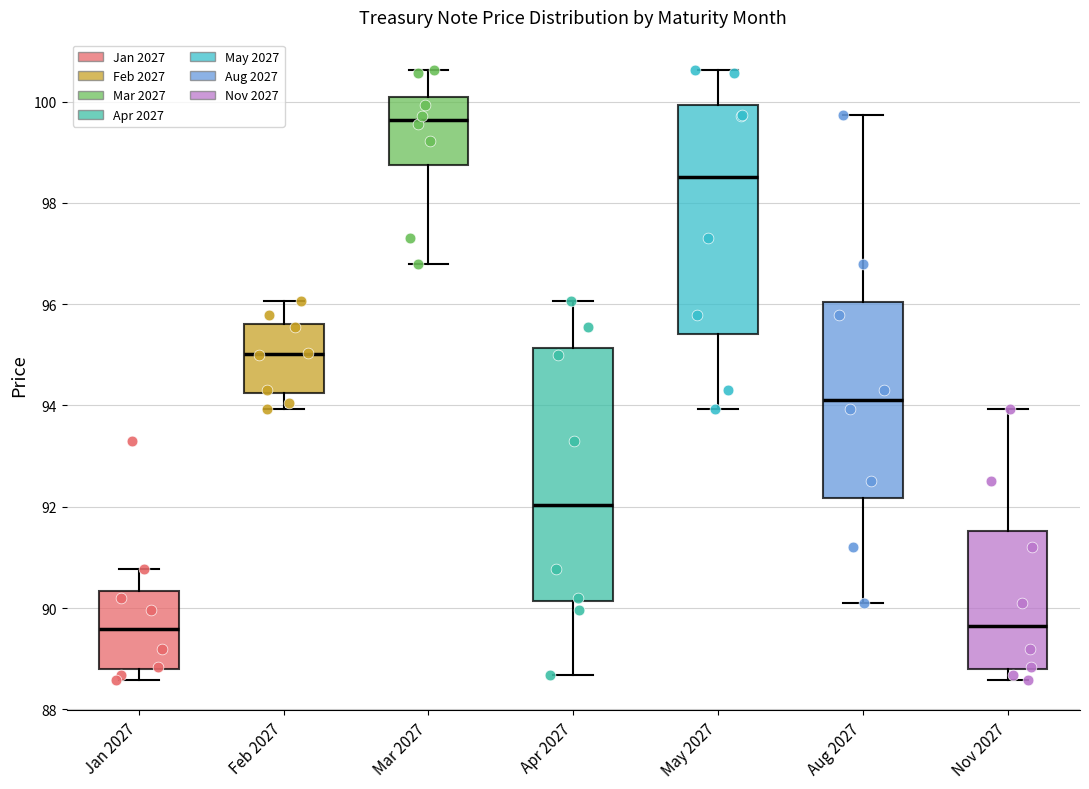

Reading left to right, read every box against the y-axis: the position of its median line, the range the box covers, and the ends of its whiskers. The values are not printed on the chart, so give them approximately, as read against the axis.

Jan 2027: median 89.6, box 88.8 to 90.4, whiskers 88.6 to 90.8
Feb 2027: median 95.0, box 94.2 to 95.6, whiskers 94.0 to 96.0
Mar 2027: median 99.6, box 98.8 to 100.0, whiskers 96.8 to 100.6
Apr 2027: median 92.0, box 90.2 to 95.2, whiskers 88.6 to 96.0
May 2027: median 98.6, box 95.4 to 100.0, whiskers 94.0 to 100.6
Aug 2027: median 94.2, box 92.2 to 96.0, whiskers 90.2 to 99.8
Nov 2027: median 89.6, box 88.8 to 91.6, whiskers 88.6 to 94.0